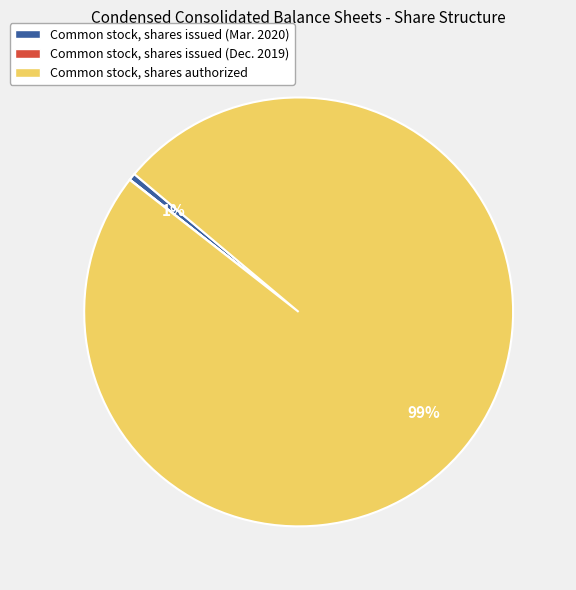

Is it true that Common stock, shares issued (Mar. 2020) is 1% of the pie?

True